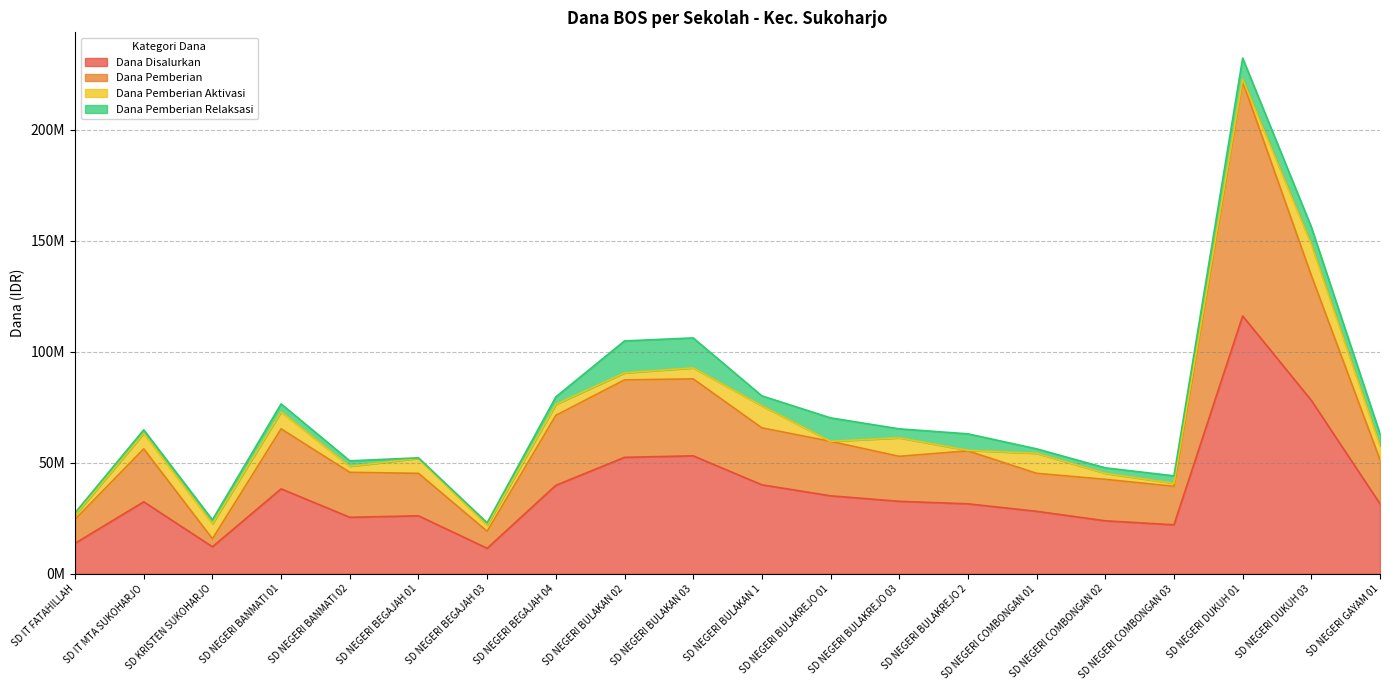

In Dana Disalurkan, how many points are lower than both neighbors (excluding endpoints)?

4